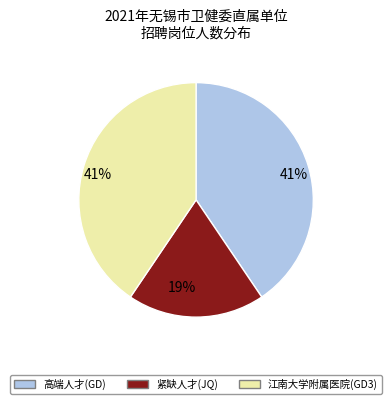

Does any single category account for the majority?

No